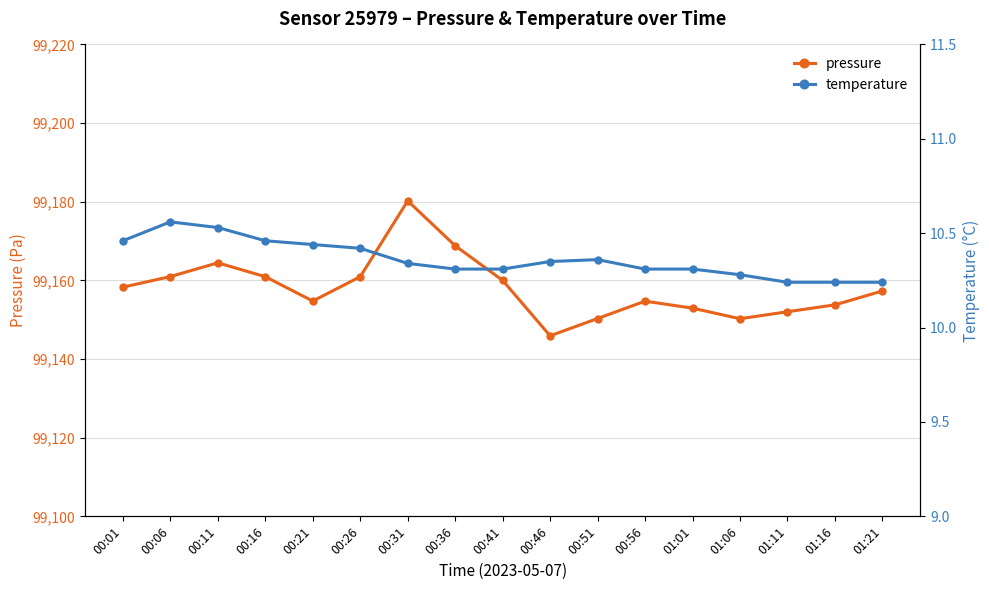

What is the sum of the pressure values at 00:51 and 00:46?

198296.2